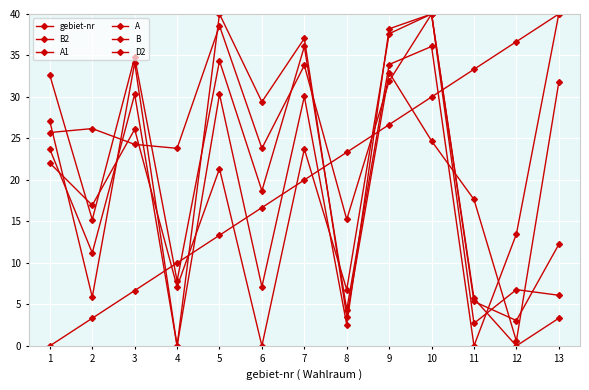

Reading left to right, transcribe all the data shown in this chart.

gebiet-nr: 0.0	3.3	6.7	10.0	13.3	16.7	20.0	23.3	26.7	30.0	33.3	36.7	40.0
B2: 27.1	5.9	34.1	0.0	40.0	29.4	37.1	3.5	32.9	24.7	17.6	0.6	31.8
A1: 22.0	16.9	26.1	7.1	21.4	0.0	23.7	6.8	37.6	40.0	2.7	6.8	6.1
A: 23.7	11.2	30.3	0.0	30.3	7.1	30.1	2.5	38.2	40.0	5.4	3.1	12.2
B: 32.6	15.2	34.8	7.8	34.3	18.7	36.1	4.3	33.9	36.1	0.0	13.5	40.0
D2: 25.7	26.2	24.3	23.8	38.6	23.8	33.8	15.2	31.9	40.0	5.7	0.0	3.3